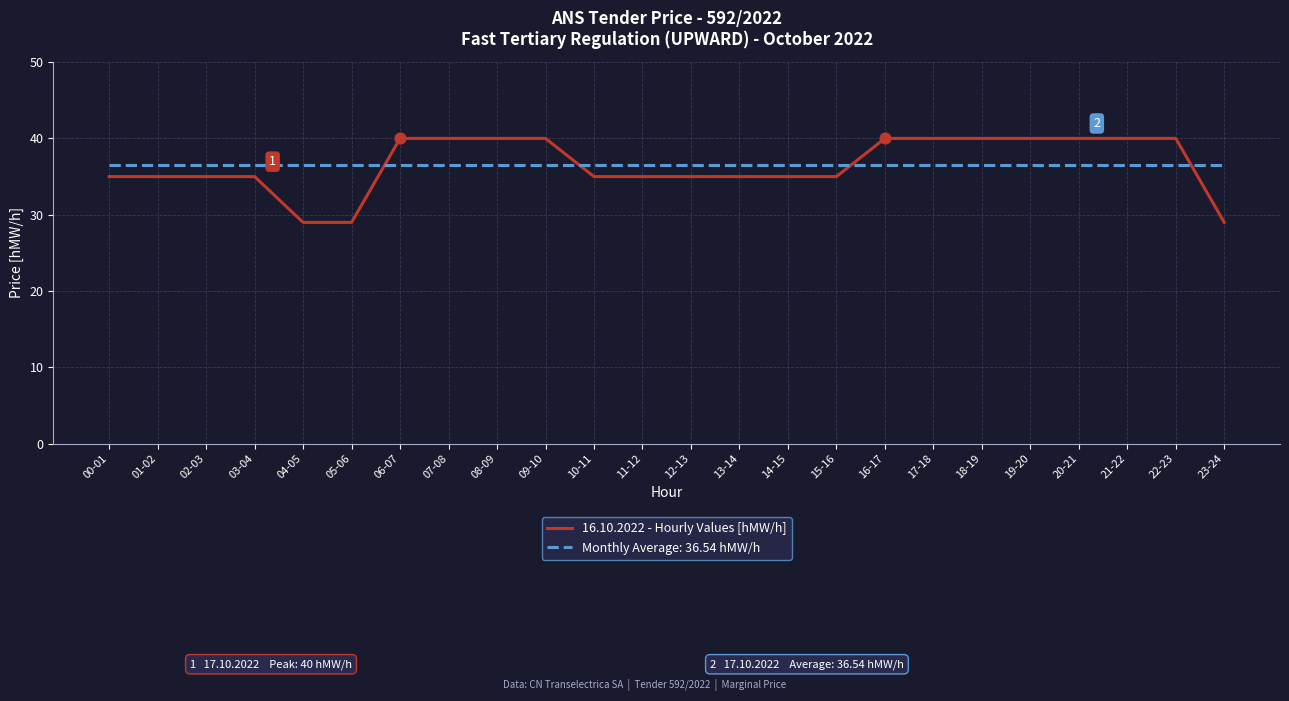

What is the difference between the highest and lowest values at 16-17?

3.5